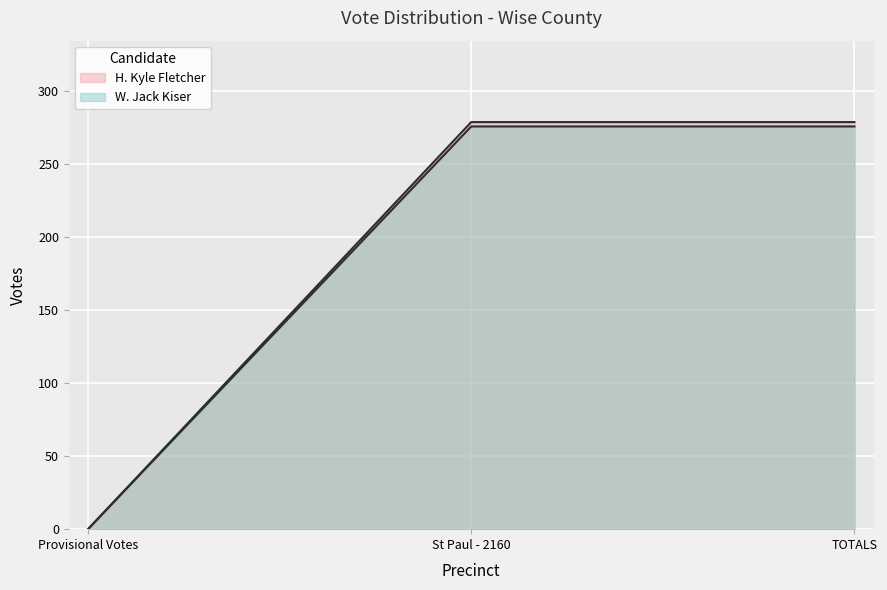

What is the difference between the highest and lowest values at St Paul - 2160?

3